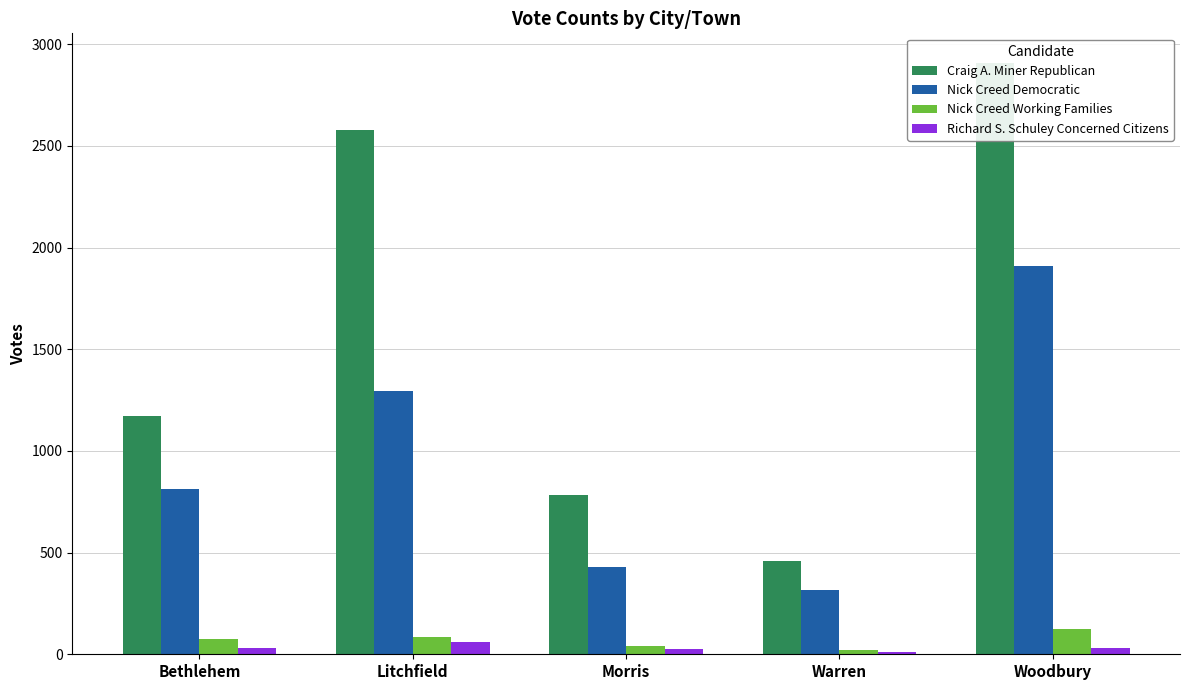

List the series in order of their peak value, highest first.

Craig A. Miner Republican, Nick Creed Democratic, Nick Creed Working Families, Richard S. Schuley Concerned Citizens